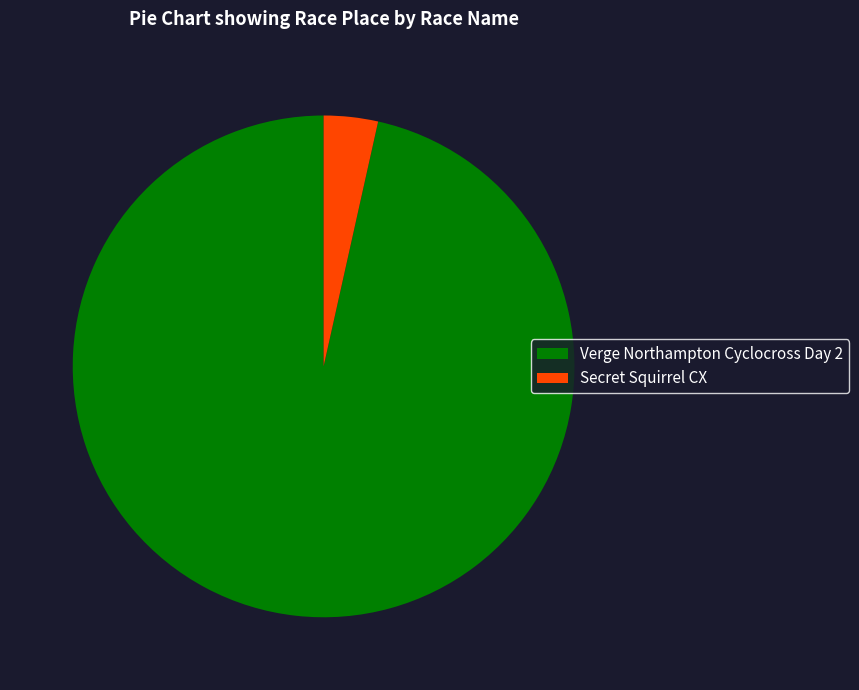

What is the ratio of the value at Verge Northampton Cyclocross Day 2 to the value at Secret Squirrel CX?

27.7